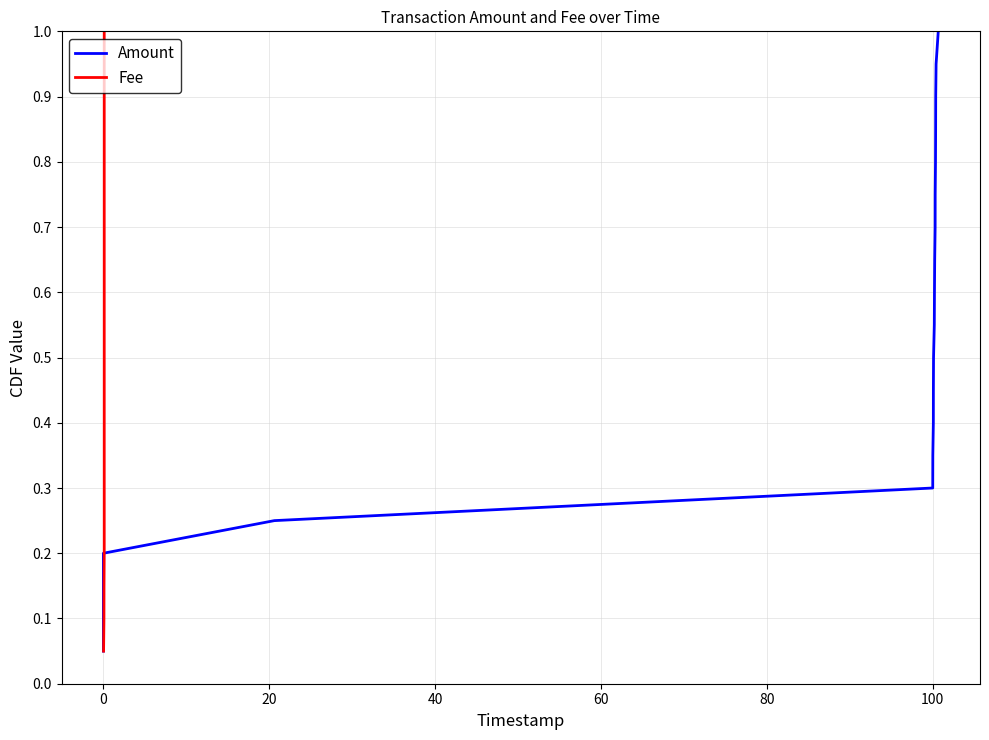

True or false: Amount has more than 1 interior local peaks.

False